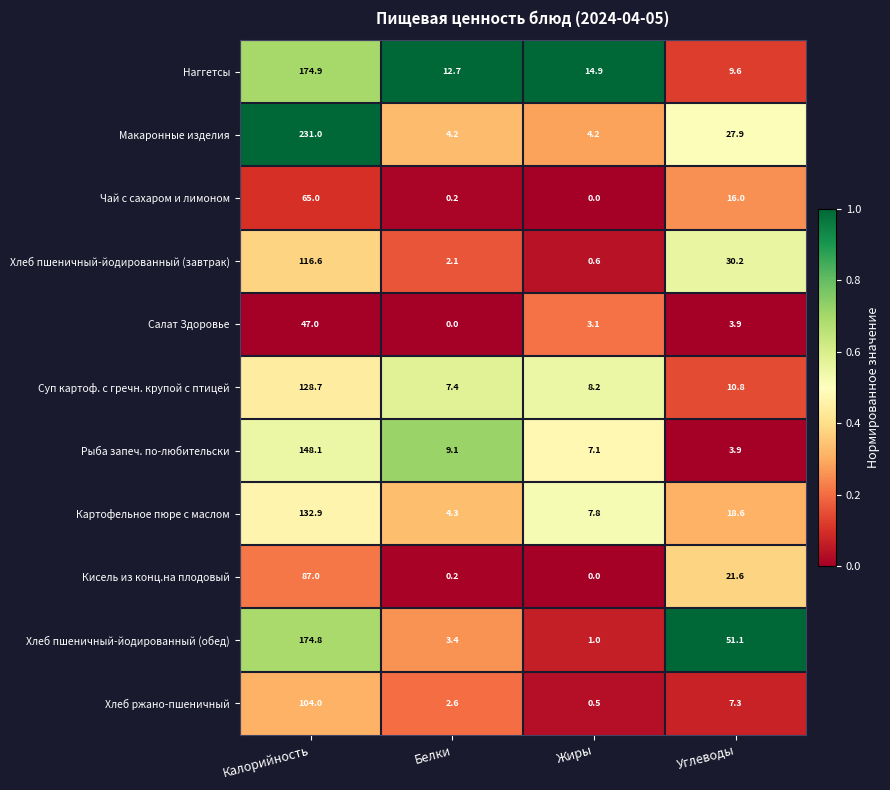

List the series in order of their peak value, lowest first.

Салат Здоровье, Чай с сахаром и лимоном, Кисель из конц.на плодовый, Хлеб ржано-пшеничный, Хлеб пшеничный-йодированный (завтрак), Суп картоф. с гречн. крупой с птицей, Картофельное пюре с маслом, Рыба запеч. по-любительски, Хлеб пшеничный-йодированный (обед), Наггетсы, Макаронные изделия